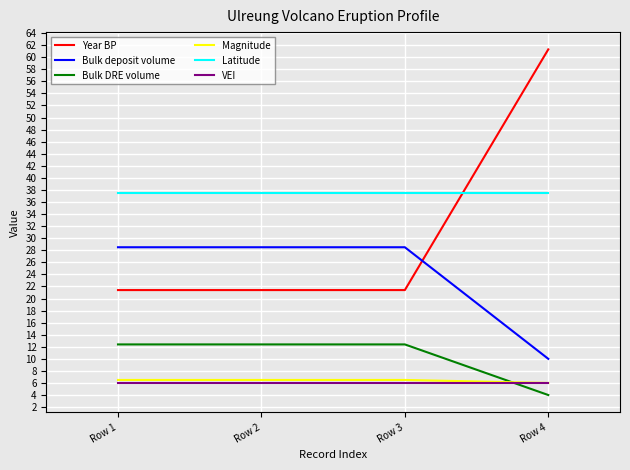

True or false: Latitude and Bulk deposit volume intersect in this chart.

False